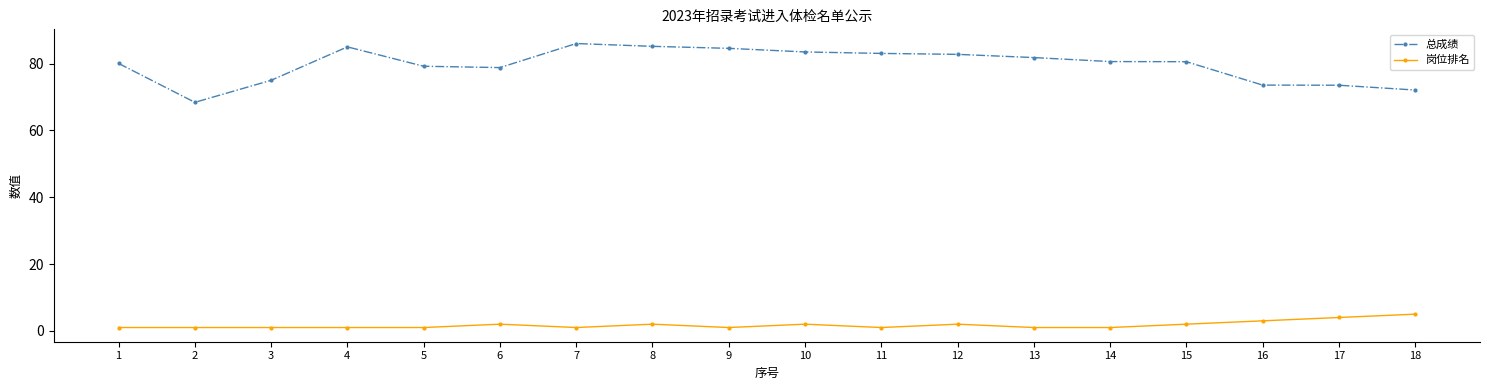

What is the difference between the 总成绩 values at 13 and 16?

8.2